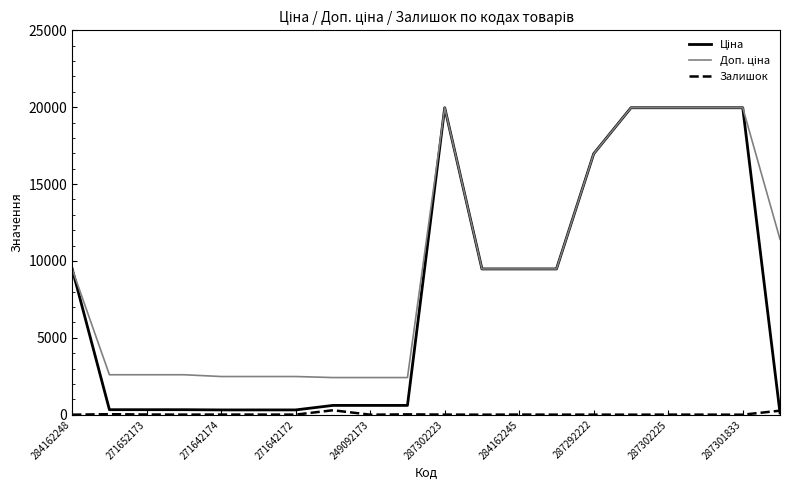

What is the difference between the second highest and minimum values in the Ціна series?

19850.1